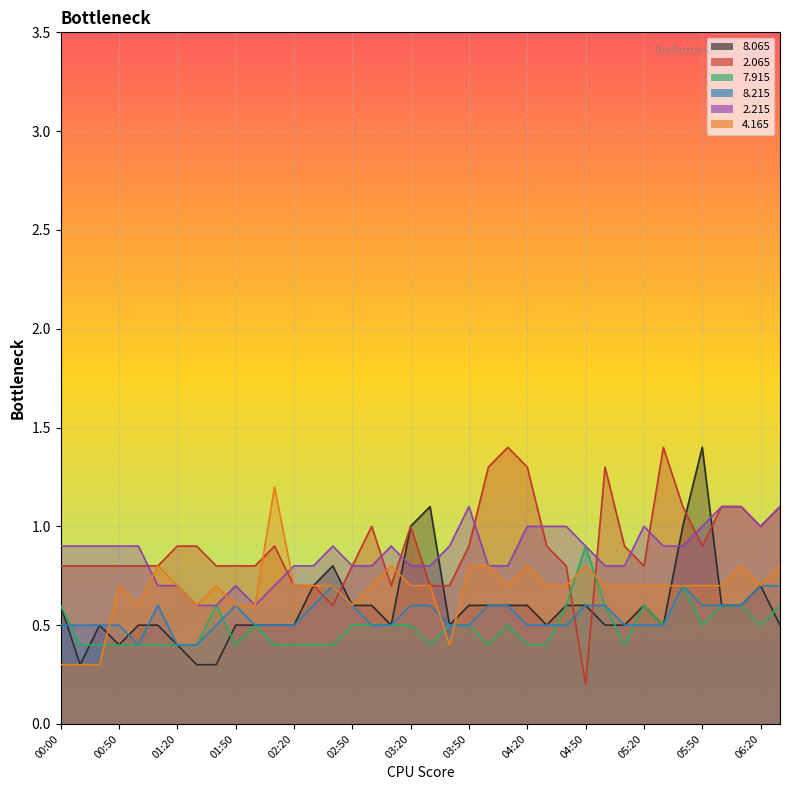

Which series ends up on top after the final intersection of   2.065 and   8.215?

  2.065